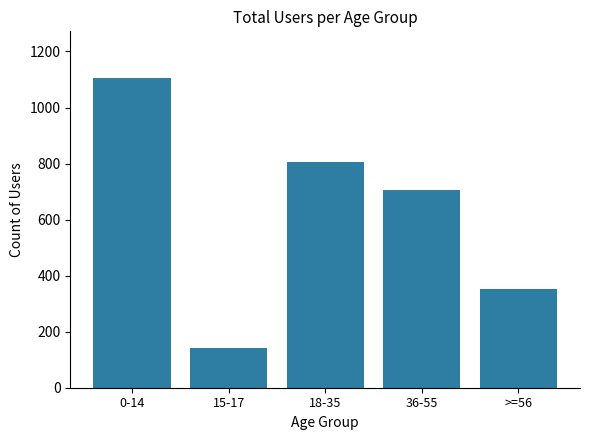

Reading right to left, transcribe all the data shown in this chart.

>=56=351	36-55=706	18-35=804	15-17=142	0-14=1106